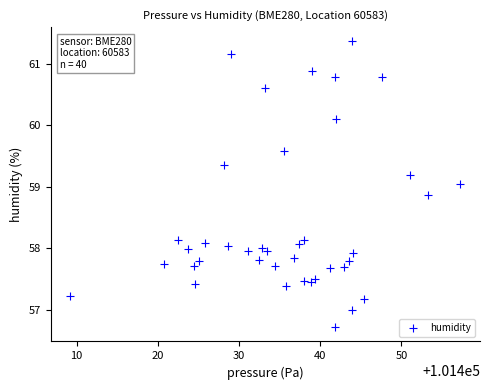

What is the range of X values (max minus min)?

48.0